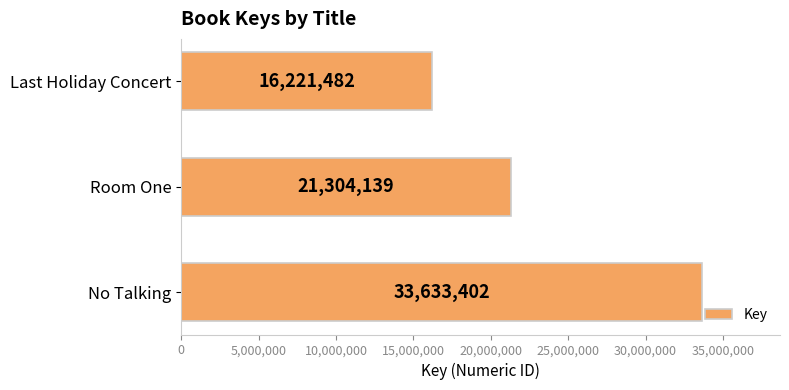

Where is the data nearest to the value 24927442?

Room One